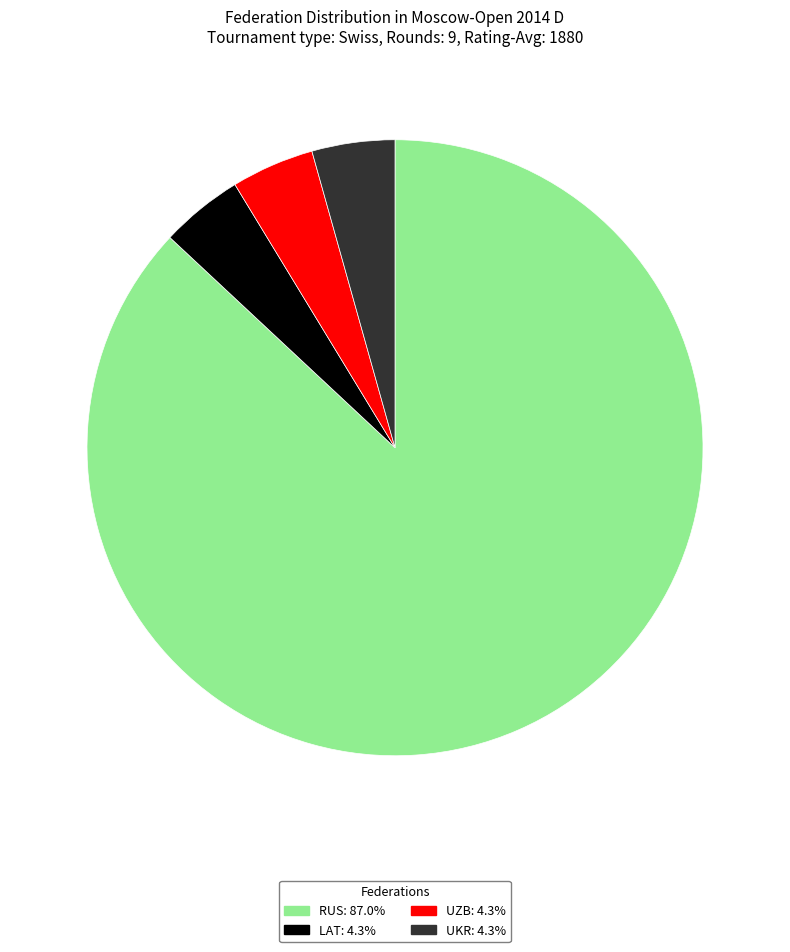

Count the number of slices in the pie.

4